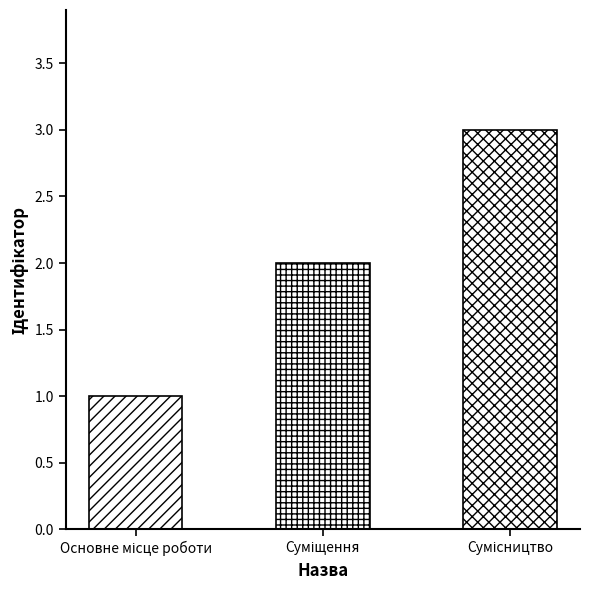

The value at Суміщення is 2. True or false?

True